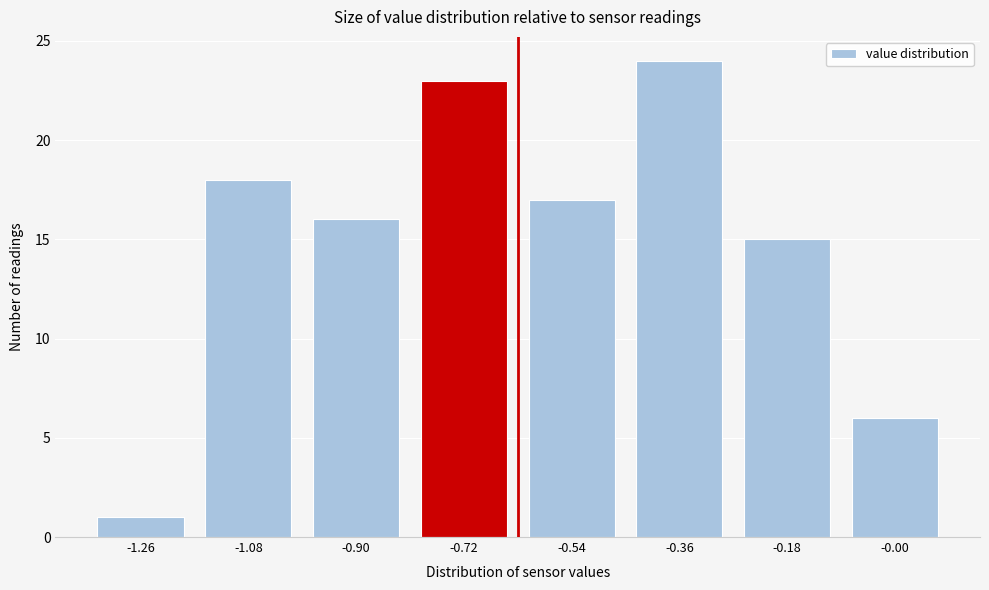

Reading left to right, list all the values displayed in this chart.

-1.26=1	-1.08=18	-0.90=16	-0.72=23	-0.54=17	-0.36=24	-0.18=15	-0.00=6